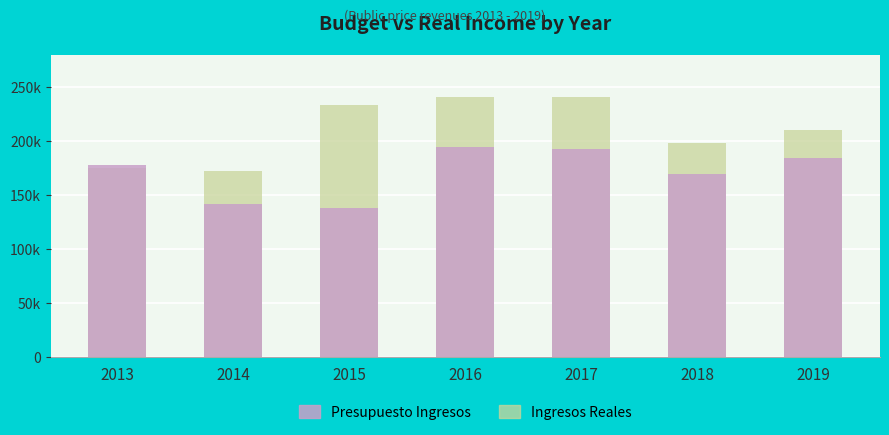

What are all the series names shown in the legend?

Presupuesto Ingresos, Ingresos Reales